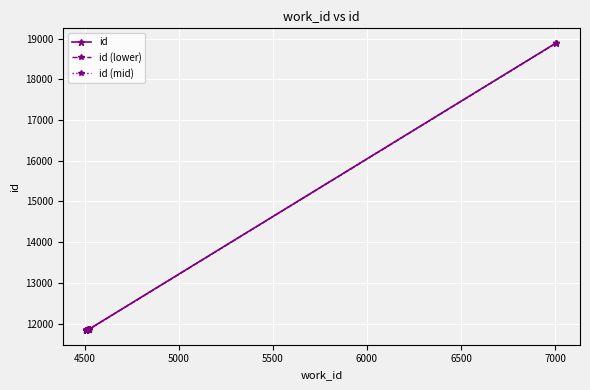

What is the difference between the second highest and second lowest values in the id (mid) series?

21